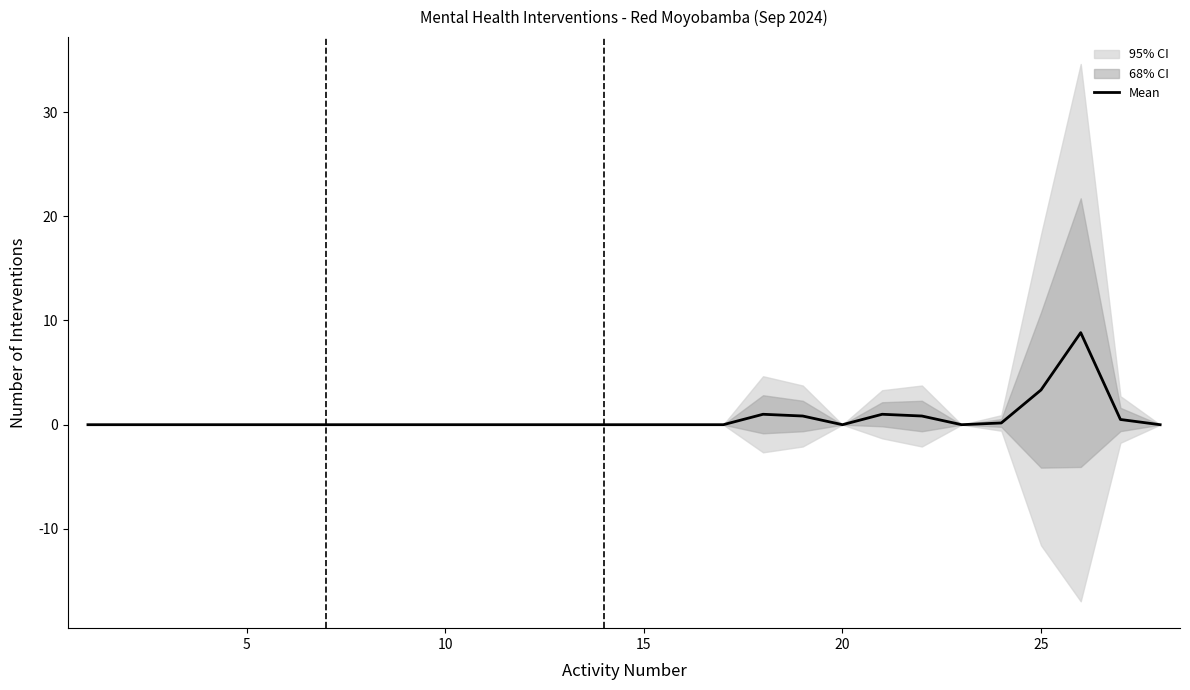

The Mean series shows 0.0 at 15. True or false?

True